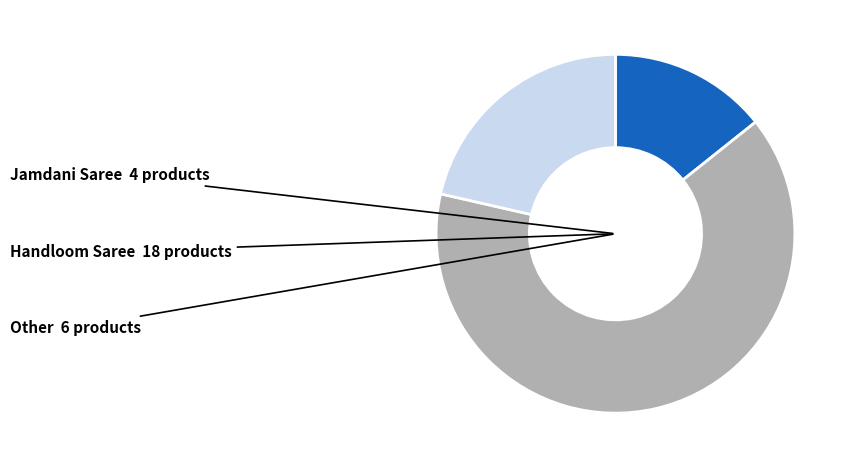

Does any single category account for the majority?

Yes